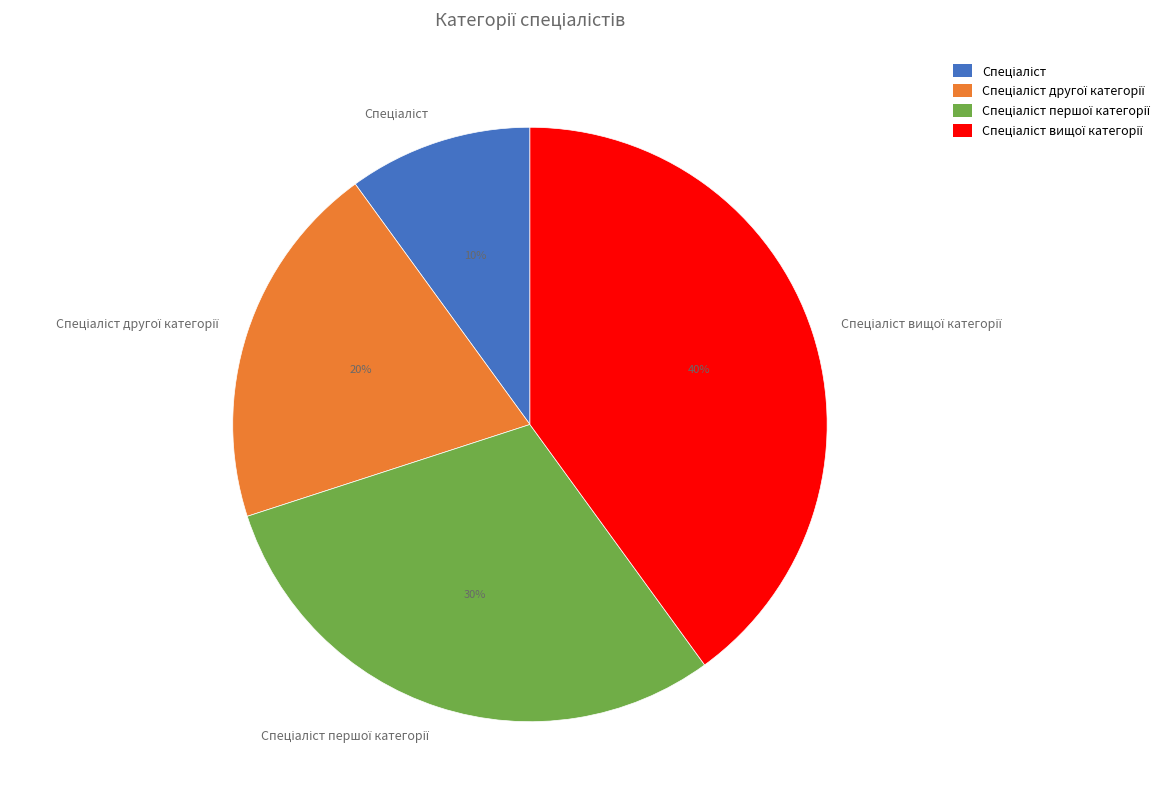

To the nearest percent, what is the average slice percentage?

25%